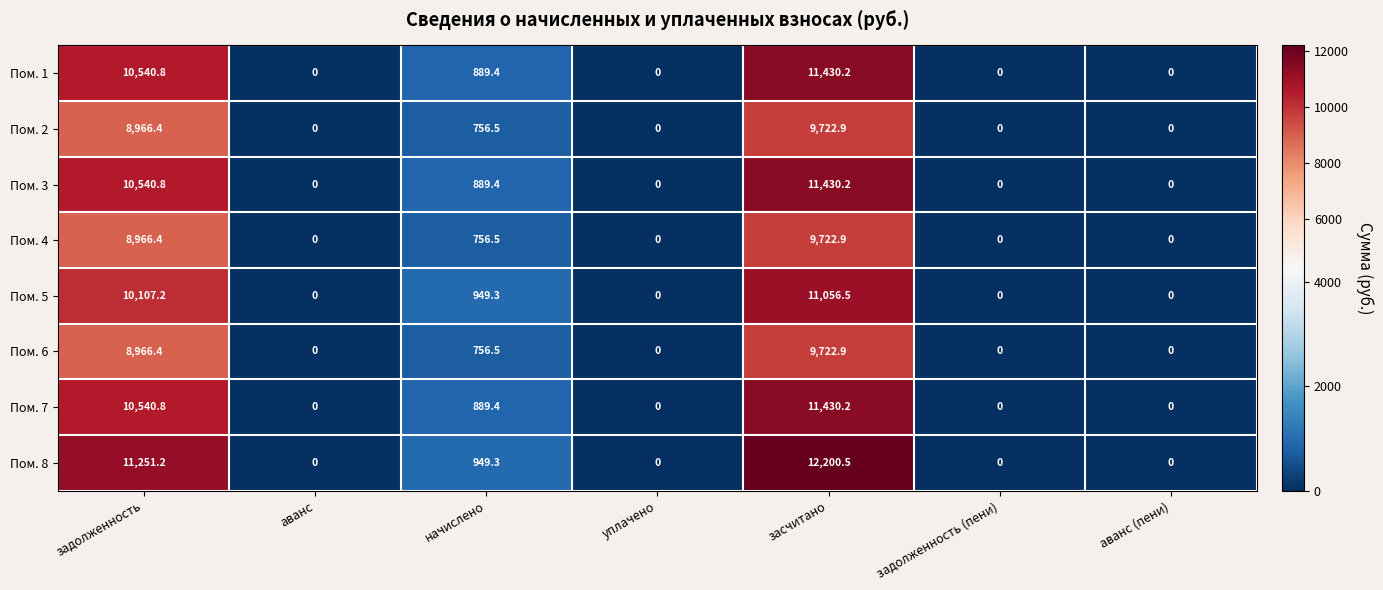

Which series has the largest total across all categories?

Пом. 8